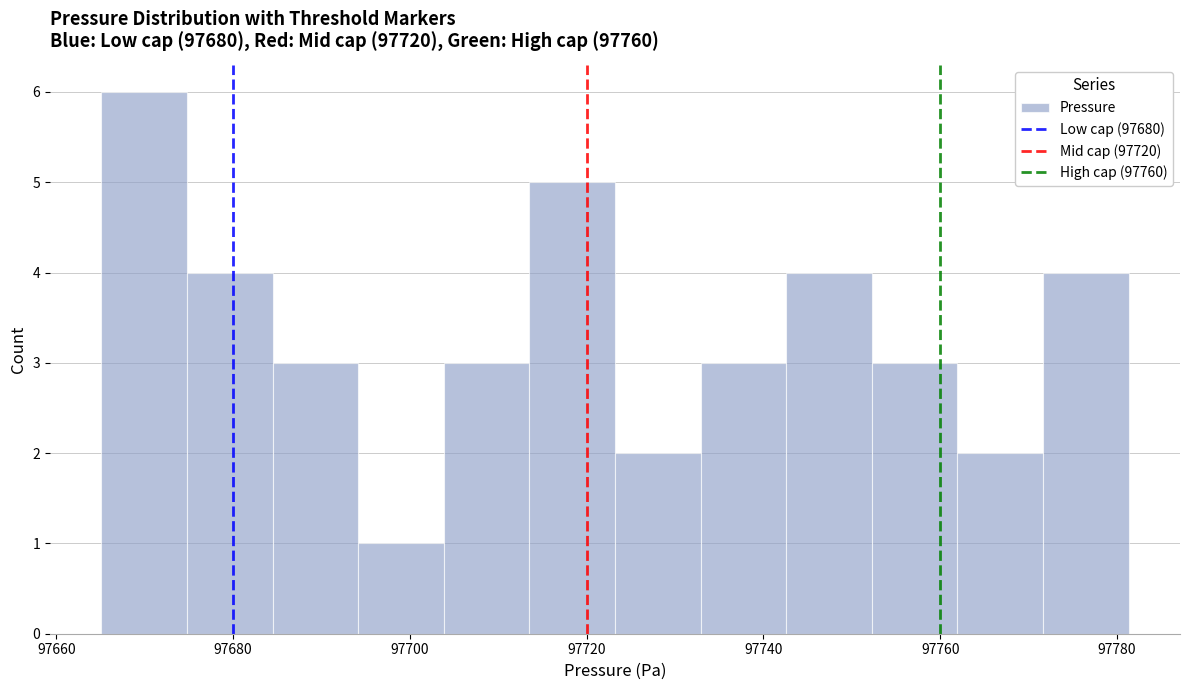

Reading left to right, transcribe this chart: for each bar, give the range it covers on the x-axis and its height. Neither the bar edges nor the heights are printed on the chart, so give them approximately, as read against the axes.

97666 to 97674: 6
97674 to 97684: 4
97684 to 97694: 3
97694 to 97704: 1
97704 to 97714: 3
97714 to 97724: 5
97724 to 97732: 2
97732 to 97742: 3
97742 to 97752: 4
97752 to 97762: 3
97762 to 97772: 2
97772 to 97782: 4